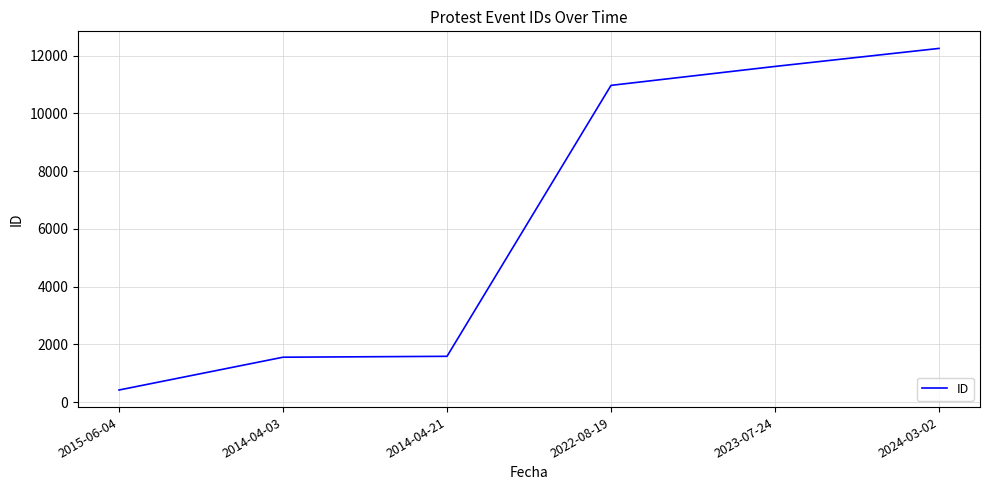

What is the maximum value shown in the chart?

12254